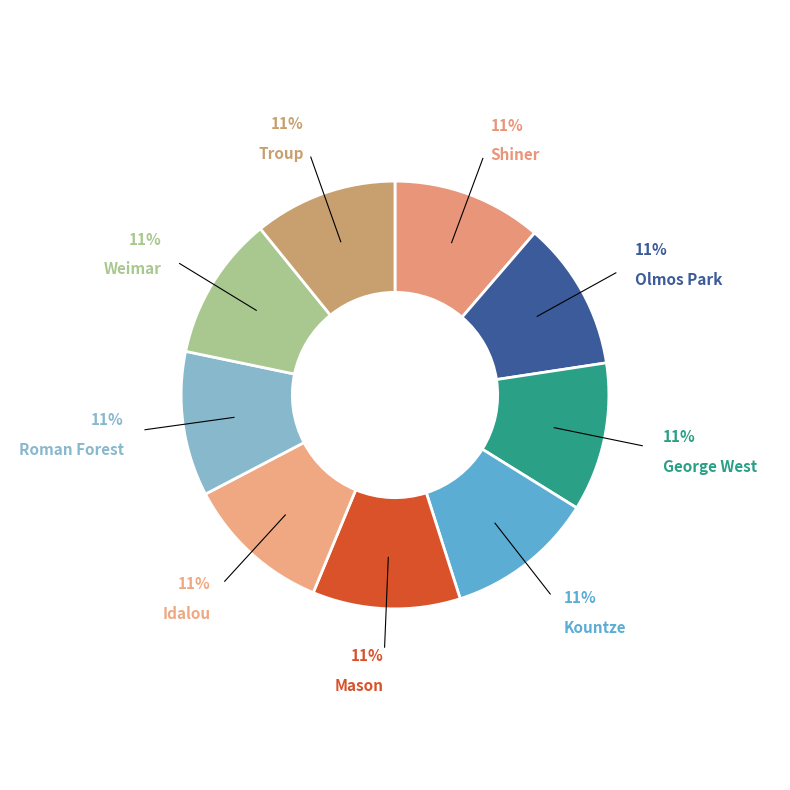

Approximately how many times larger is the value at Troup compared to Kountze?

1.0